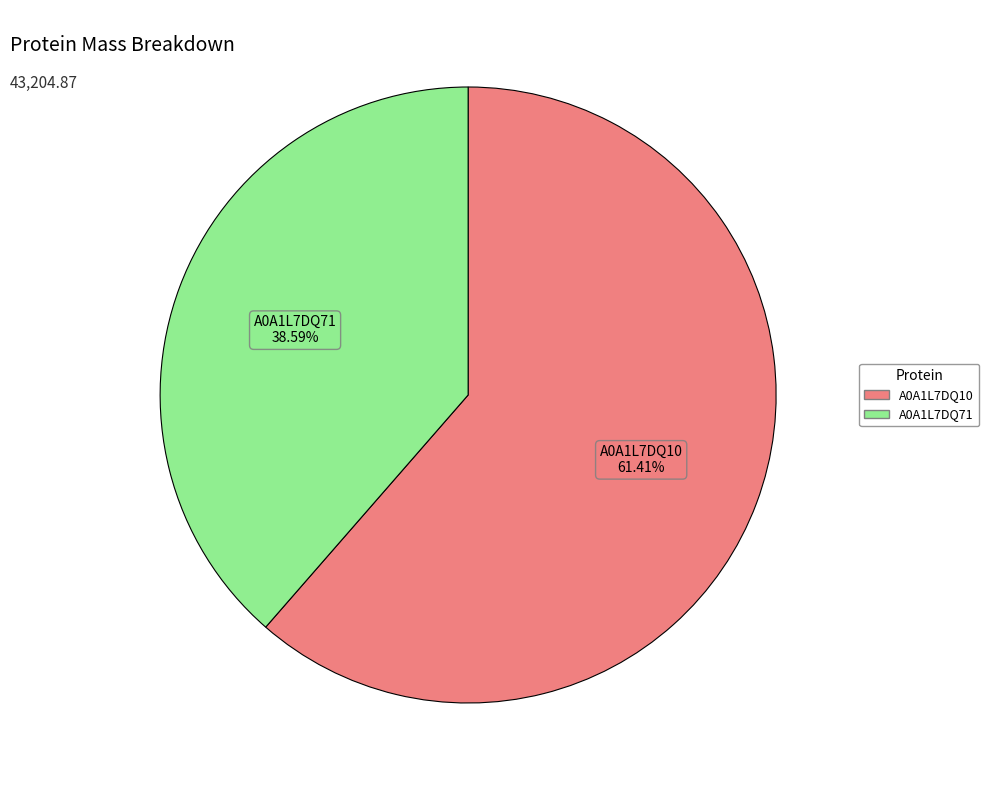

Is there any slice that represents more than half of the pie?

Yes